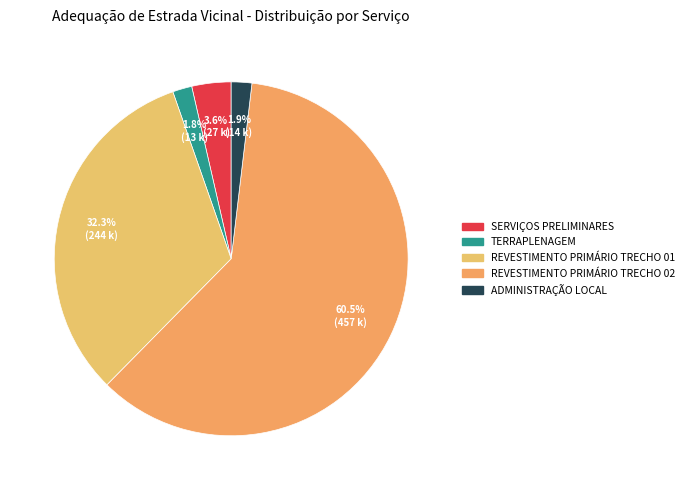

To the nearest percent, what is the combined percentage of REVESTIMENTO PRIMÁRIO TRECHO 02 and ADMINISTRAÇÃO LOCAL?

62%